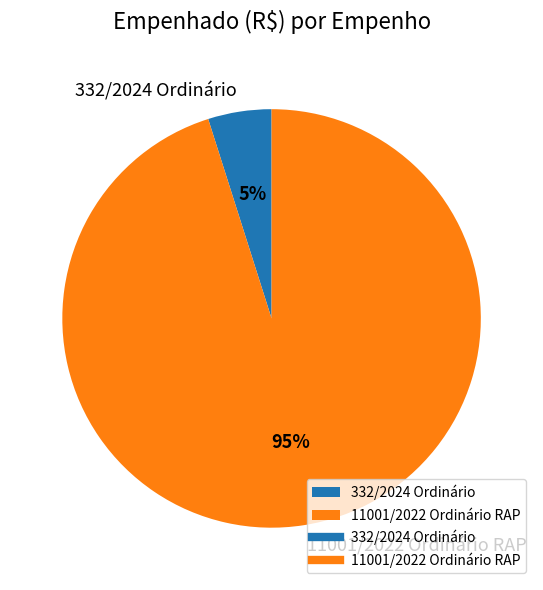

To the nearest percent, what is the average slice percentage?

50%